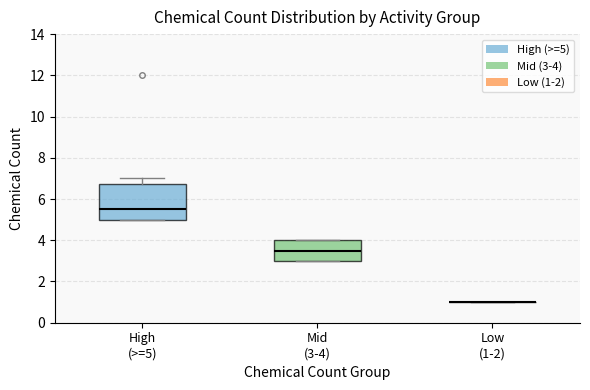

Reading left to right, transcribe this box plot: for each box, give where its median line is, the range the box spans, and where its two whiskers end, as read against the y-axis. The values are not printed on the chart, so give them approximately, as read against the axis.

High (>=5): median 5.6, box 5.0 to 6.8, whiskers 5.0 to 7.0
Mid (3-4): median 3.6, box 3.0 to 4.0, whiskers 3.0 to 4.0
Low (1-2): box collapsed to a line at 1.0, whiskers 1.0 to 1.0